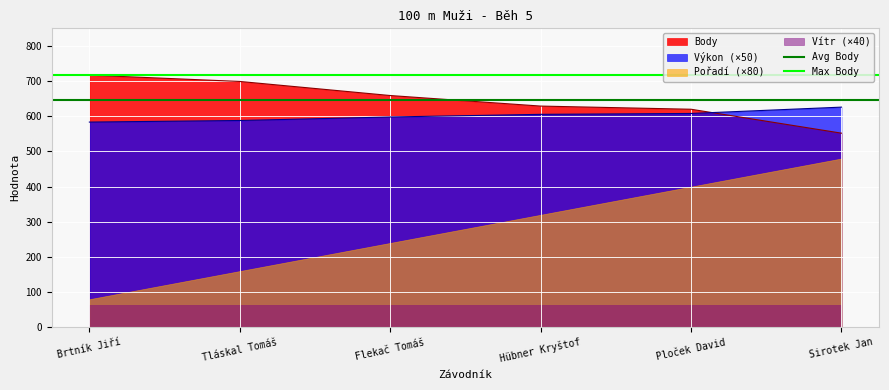

What is the label of the 2nd point from the left?

Tláskal Tomáš